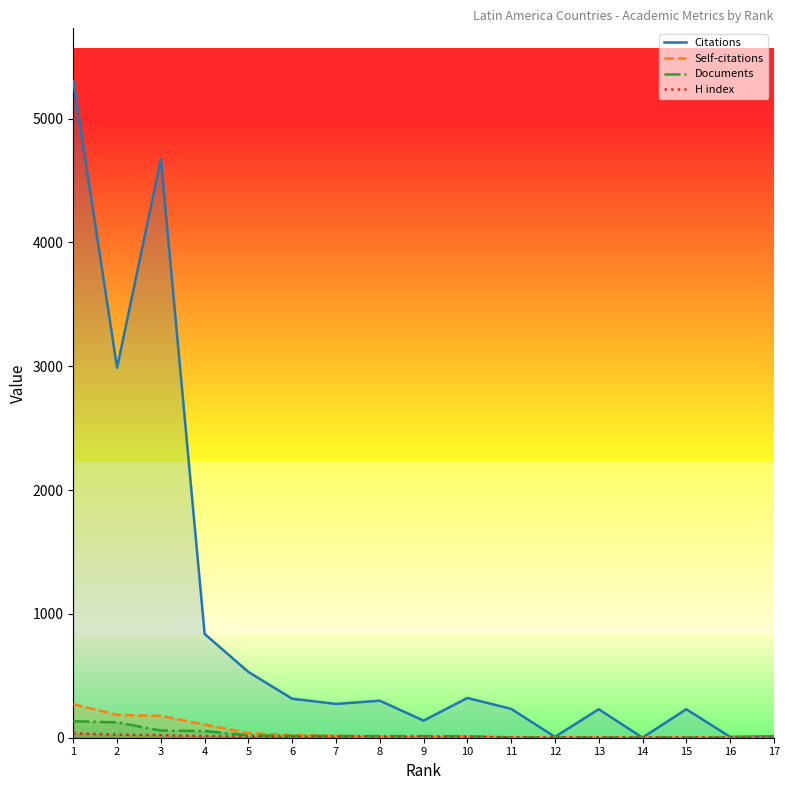

Reading left to right, extract all data points from this chart.

Citations: 1=5305	2=2988	3=4672	4=838	5=531	6=315	7=273	8=299	9=138	10=321	11=233	12=7	13=230	14=1	15=230	16=7	17=11
Self-citations: 1=271	2=185	3=176	4=106	5=38	6=21	7=15	8=9	9=2	10=11	11=1	12=1	13=1	14=0	15=1	16=0	17=0
Documents: 1=133	2=124	3=58	4=54	5=19	6=14	7=14	8=13	9=13	10=11	11=3	12=2	13=2	14=2	15=2	16=2	17=1
H index: 1=35	2=25	3=21	4=13	5=9	6=7	7=9	8=6	9=6	10=6	11=3	12=2	13=2	14=1	15=2	16=1	17=1